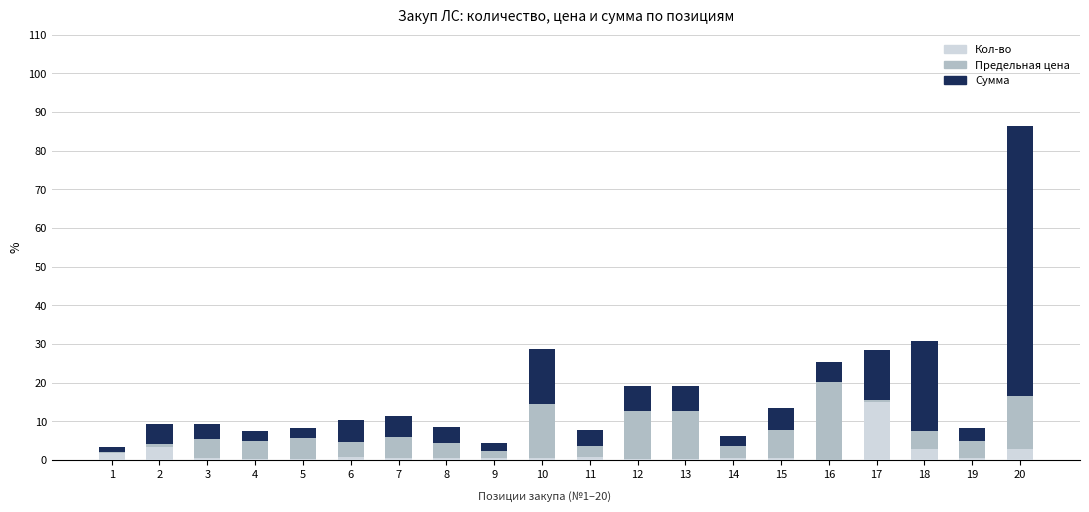

How many categories are shown in the chart?

20